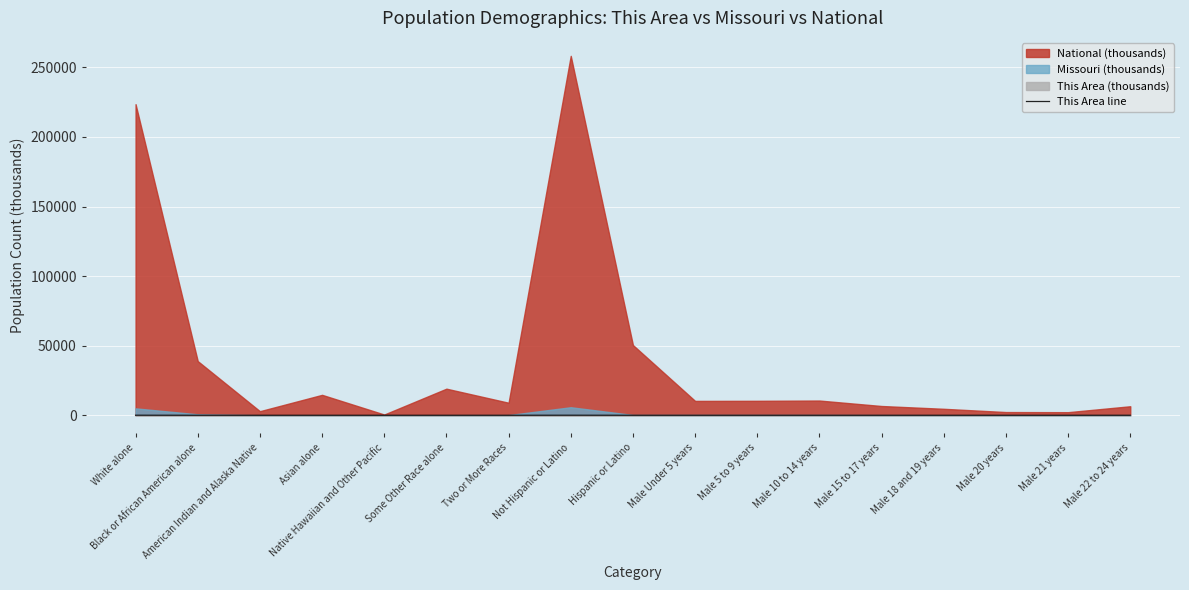

What is the sum of the values at White alone and Male 15 to 17 years?

35.4